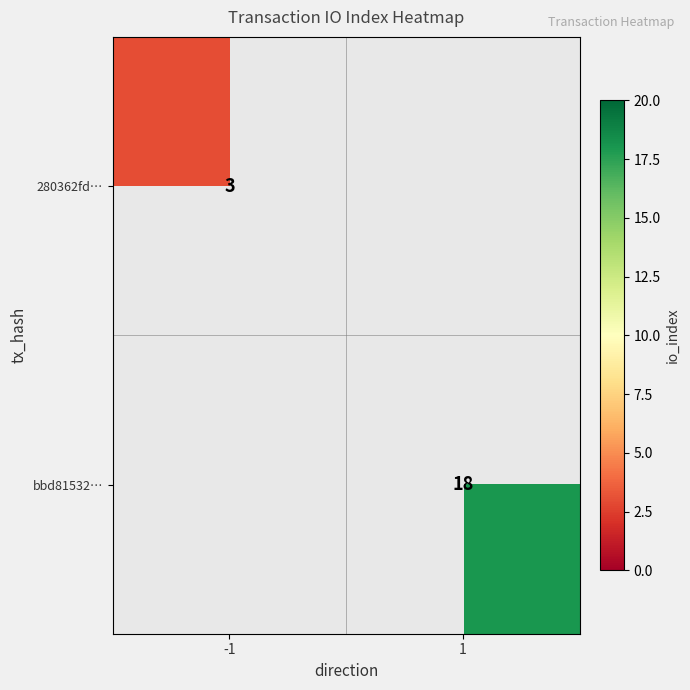

What is the minimum value shown in the chart?

3.0